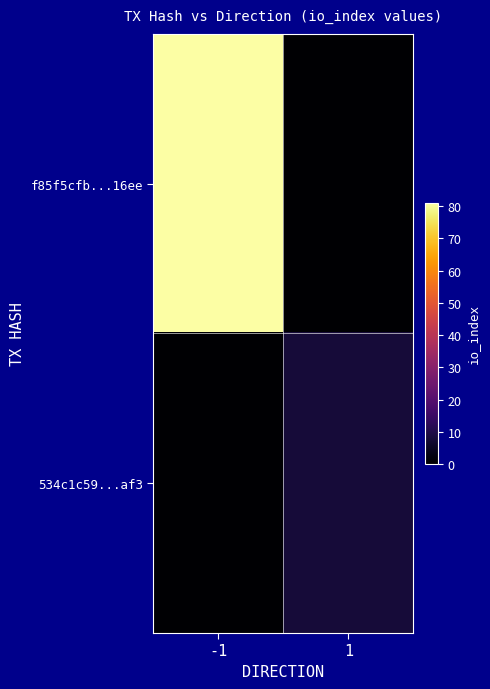

Which series changed the most between -1 and 1?

f85f5cfb...16ee